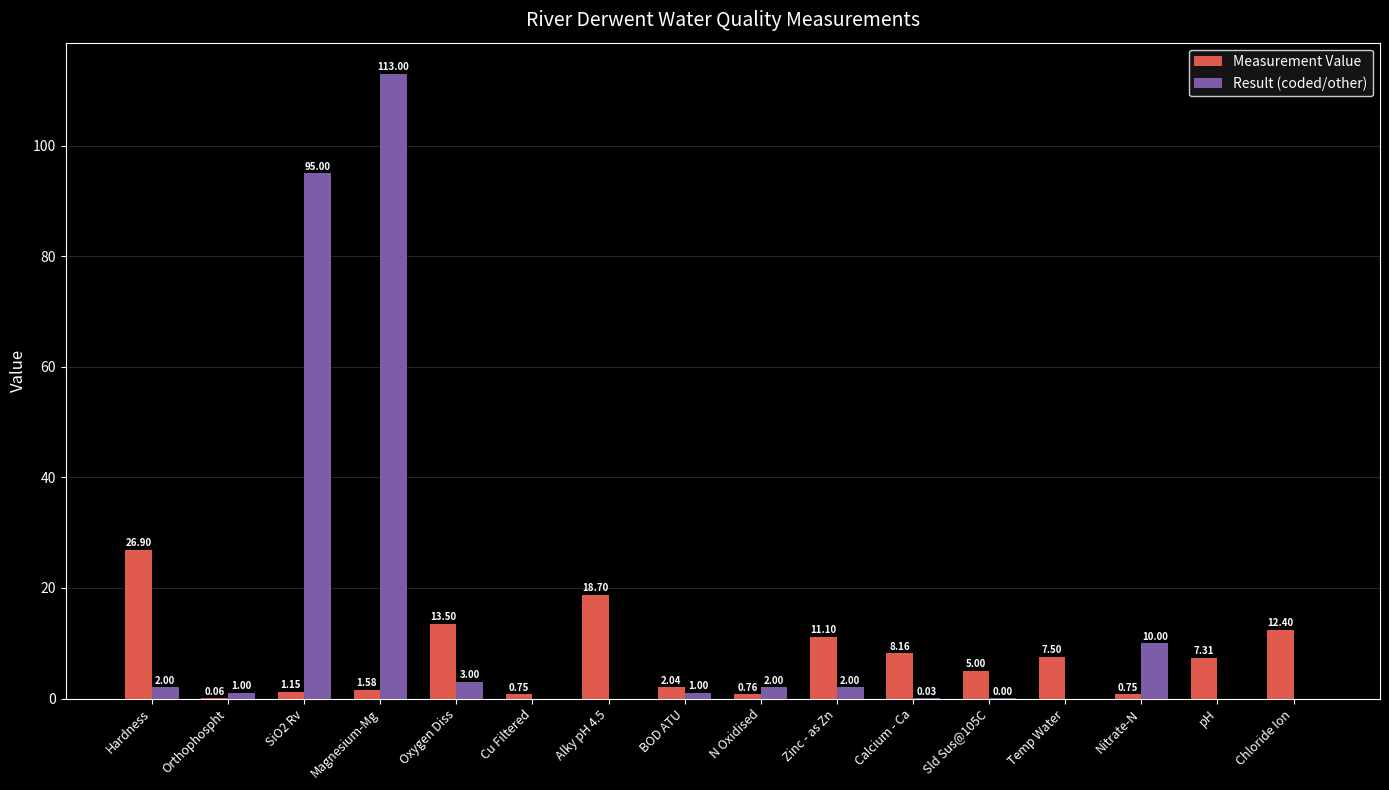

At which category does the chart reach its peak across all series?

Magnesium-Mg